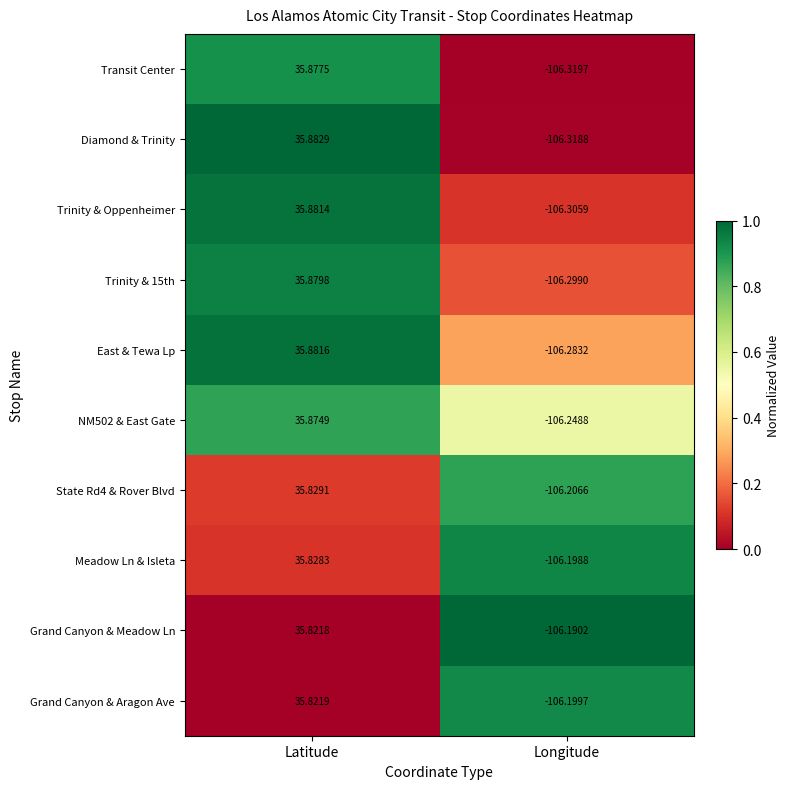

Is the value of Trinity & 15th at Longitude greater than the value of Trinity & Oppenheimer at Latitude?

No